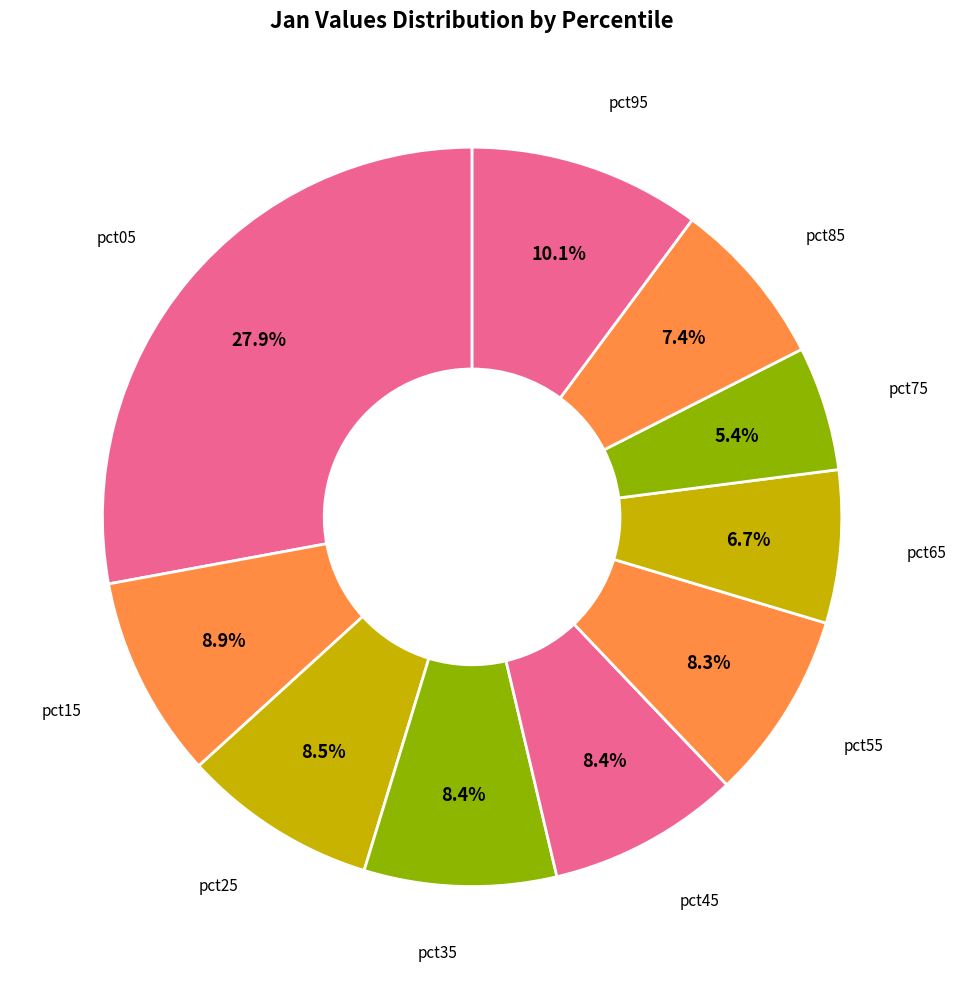

Which category has the smallest portion of the pie?

pct75